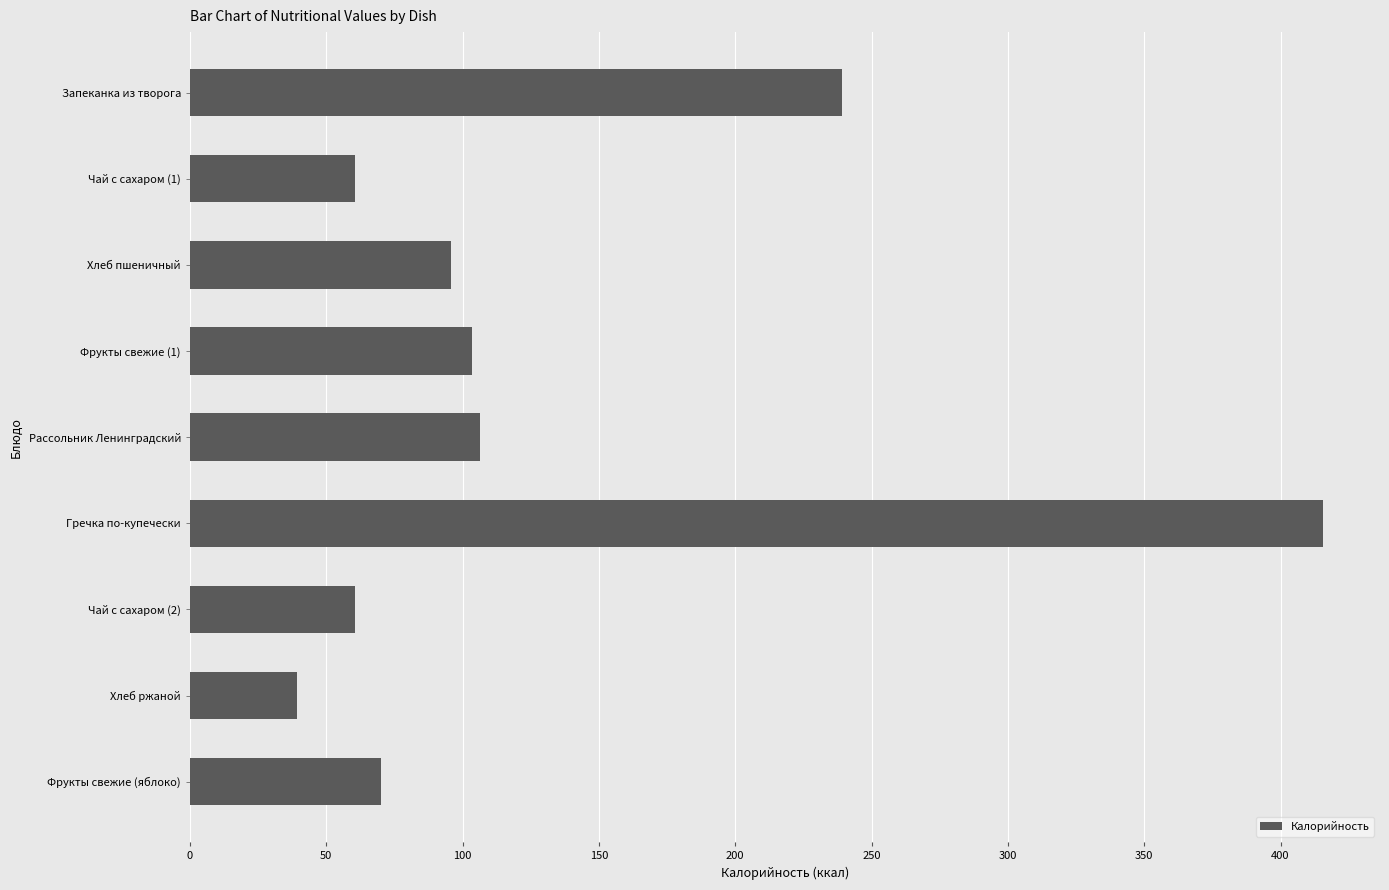

What is the difference between the second highest and second lowest values?

178.8